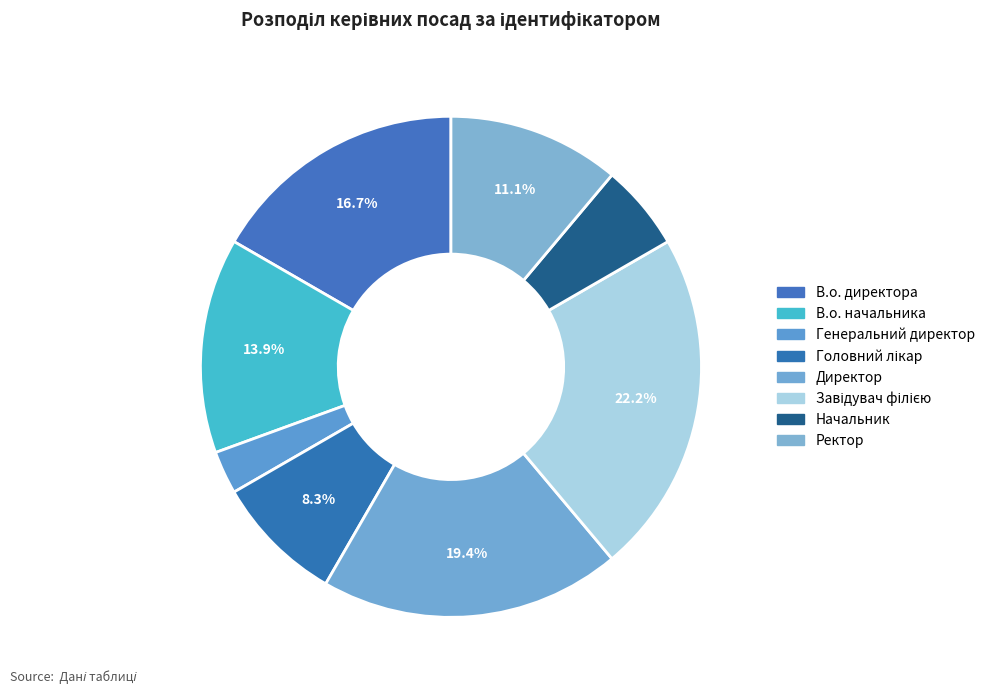

Which category has the smallest portion of the pie?

Генеральний директор